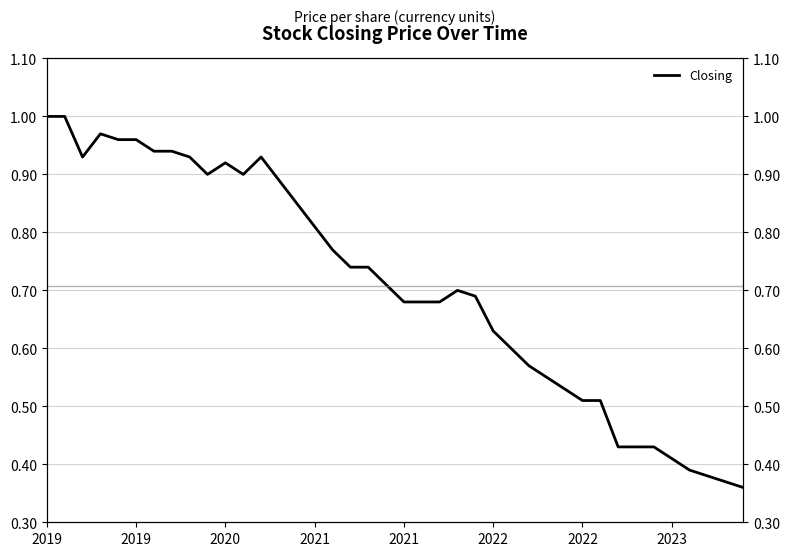

What is the value of the 34th point from the left?

0.4